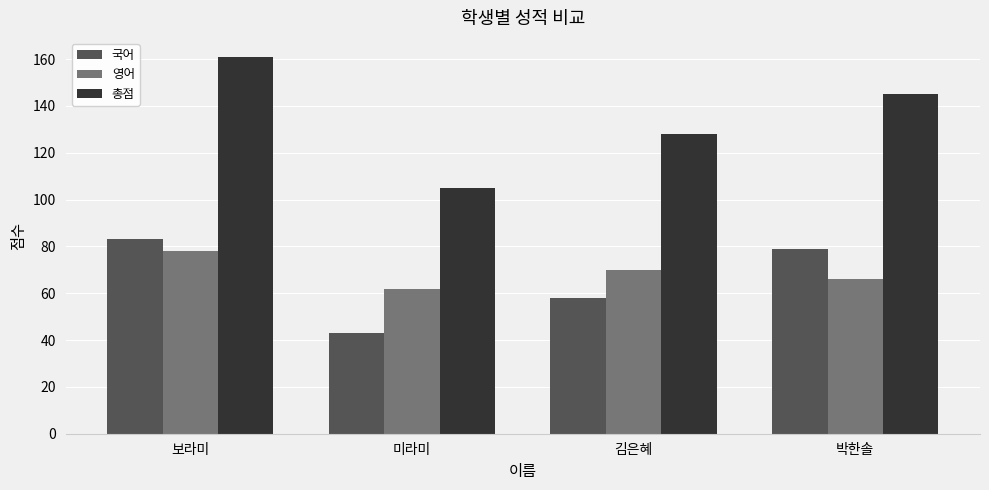

How many categories are shown in the chart?

4